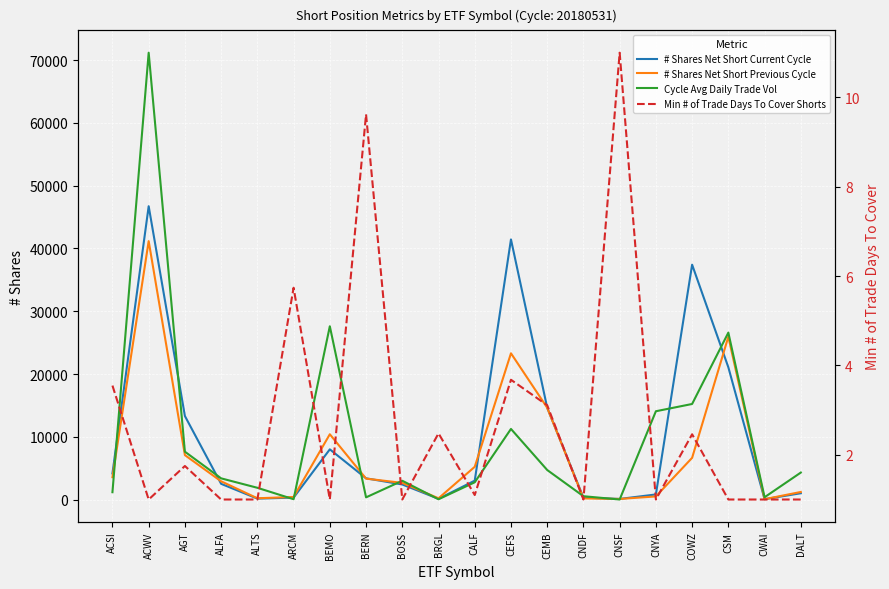

What is the lowest value of the # Shares Net Short Previous Cycle series?

61.0